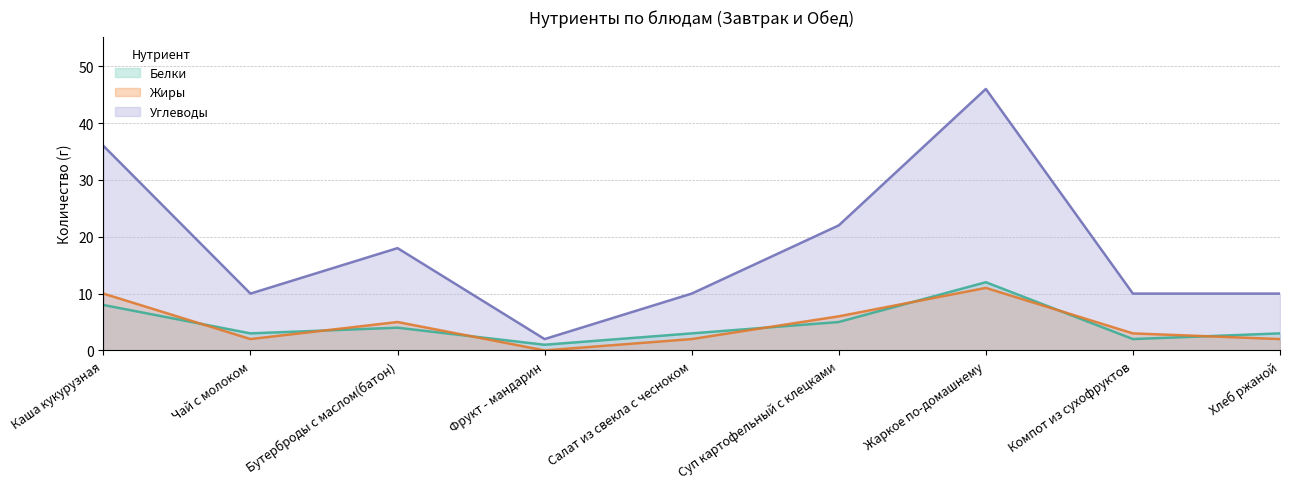

Is the value of Жиры at Фрукт - мандарин greater than the value of Углеводы at Суп картофельный с клецками?

No